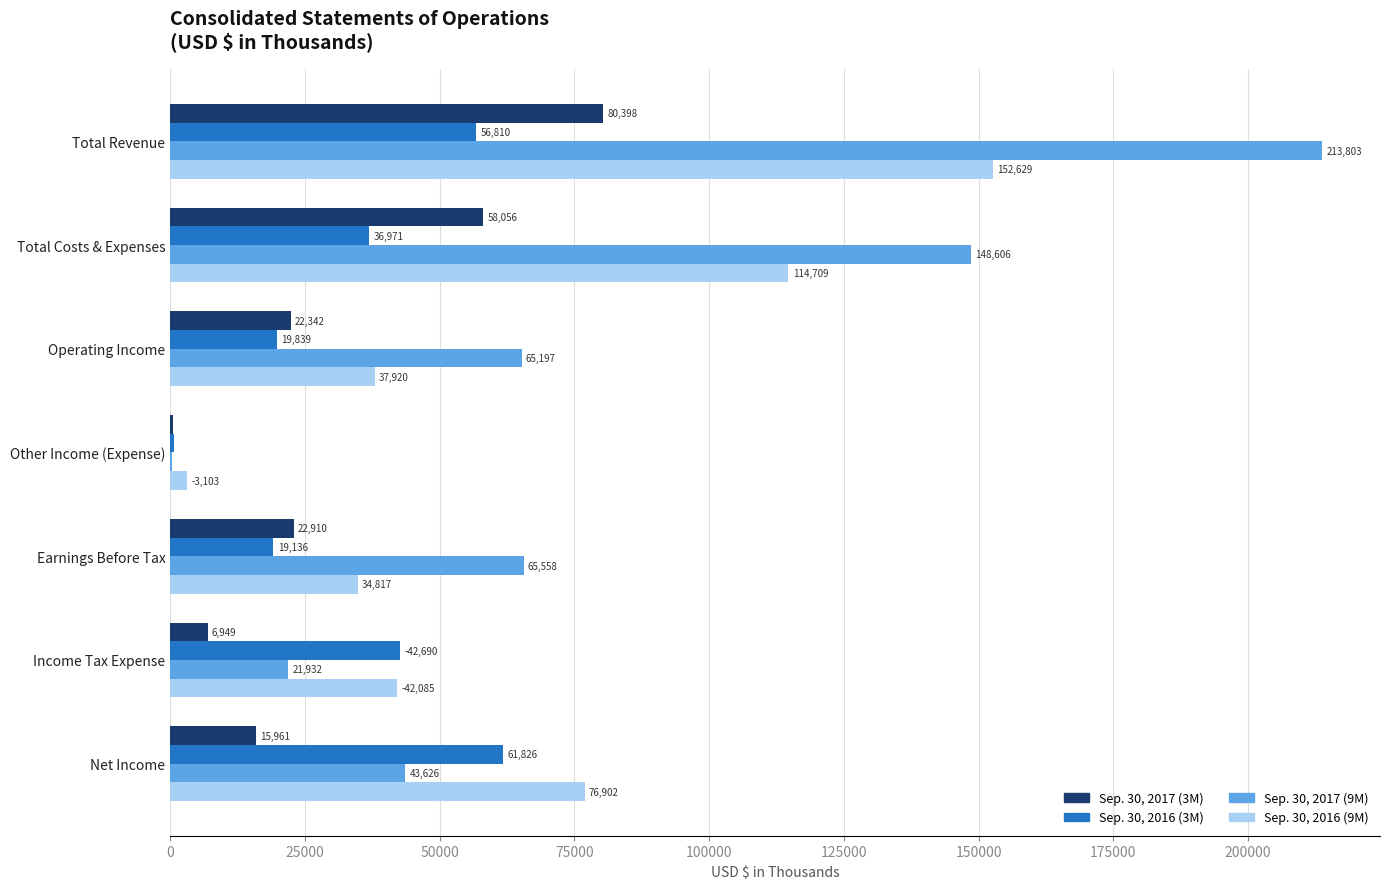

The value of Sep. 30, 2016 (3M) at Operating Income is 10672. True or false?

False